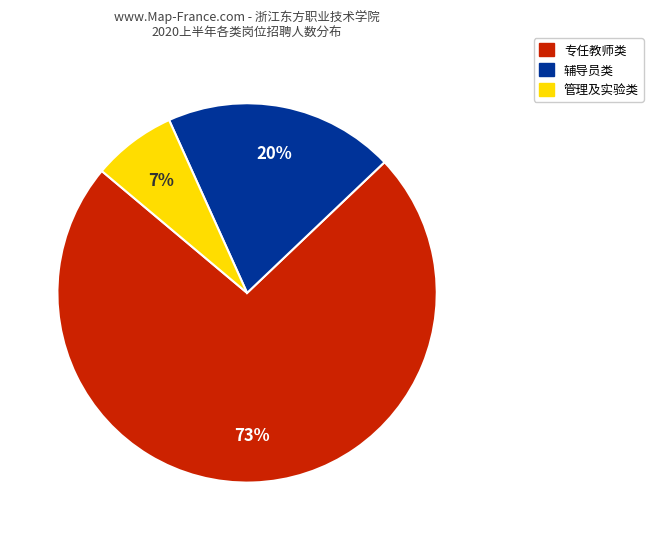

Is there any slice that represents more than half of the pie?

Yes